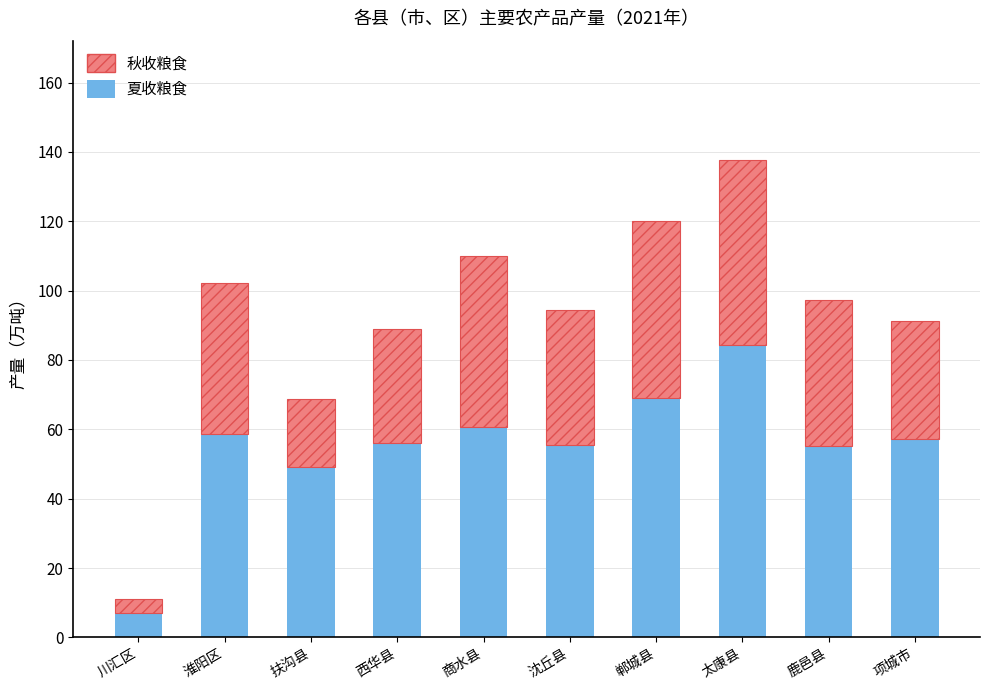

What is the minimum value for 夏收粮食?

6.9